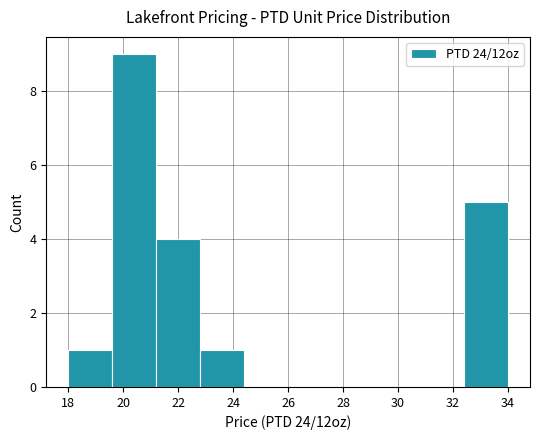

Reading left to right, transcribe this chart: for each bar, give the range it covers on the x-axis and its height. The values are not printed on the chart, so give them approximately, as read against the axis.

18.0 to 19.6: 1
19.6 to 21.2: 9
21.2 to 22.8: 4
22.8 to 24.4: 1
24.4 to 26.0: 0
26.0 to 27.6: 0
27.6 to 29.2: 0
29.2 to 30.8: 0
30.8 to 32.4: 0
32.4 to 34.0: 5